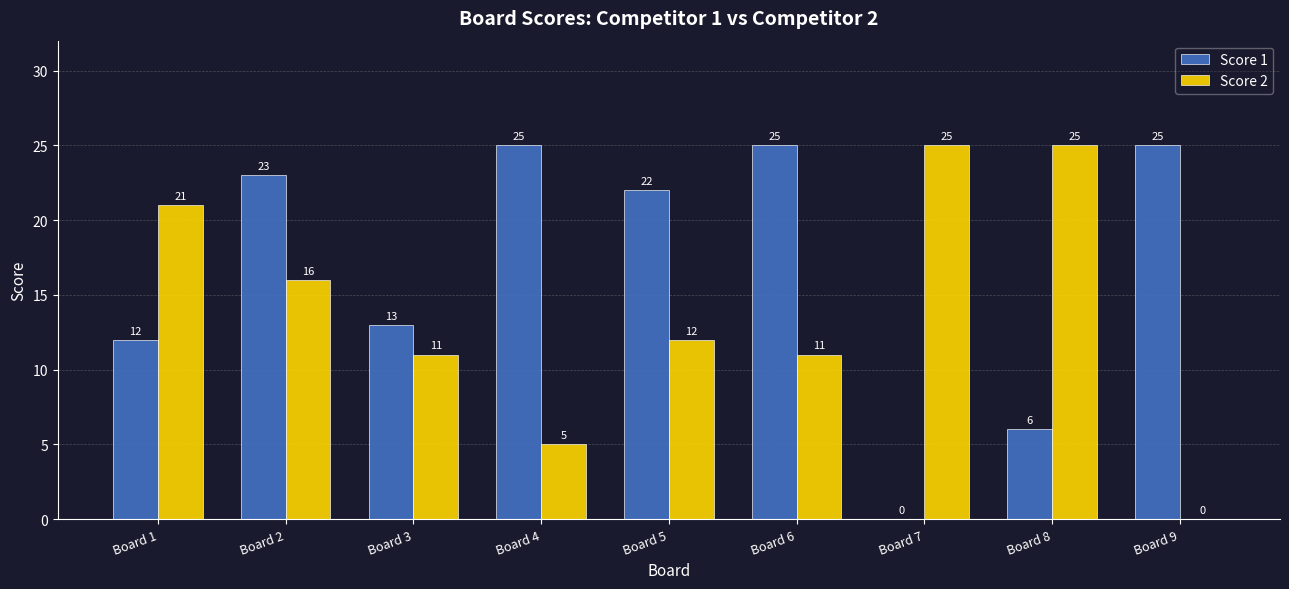

Is it true that Score 1 equals 21 at Board 3?

False